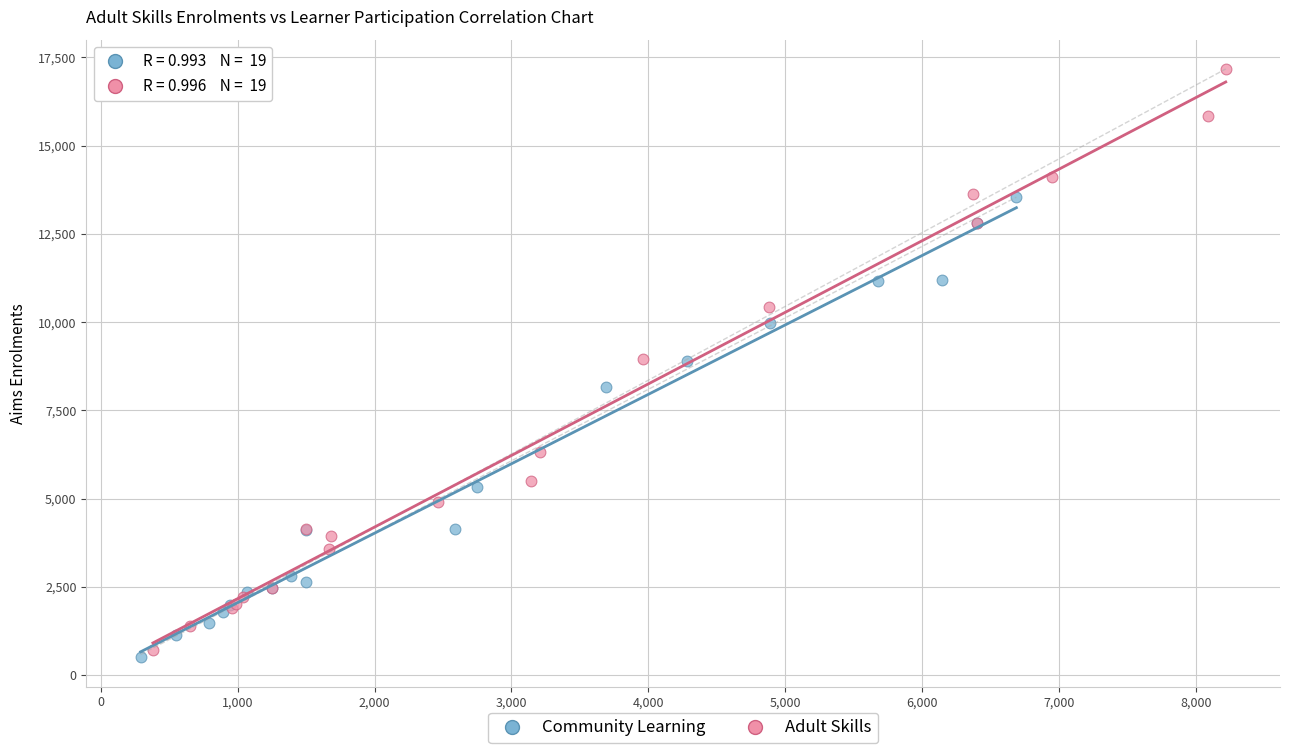

Which series contains the highest Y value?

Adult Skills